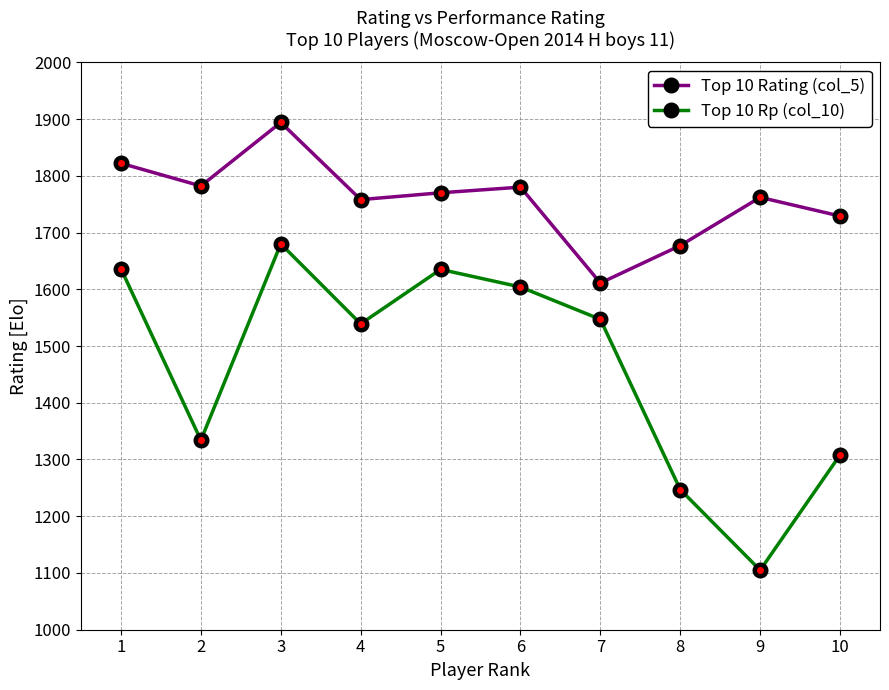

Between 2 and 8, which series saw the biggest shift?

Top 10 Rating (col_5)